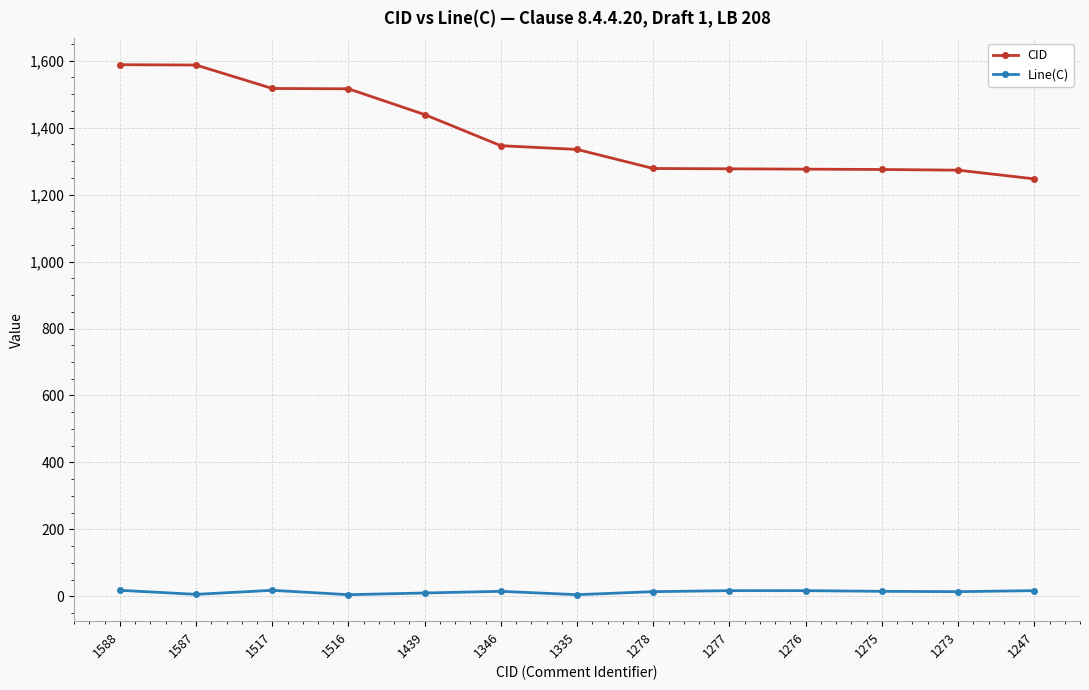

What is the total value across all series at 1275?

1290